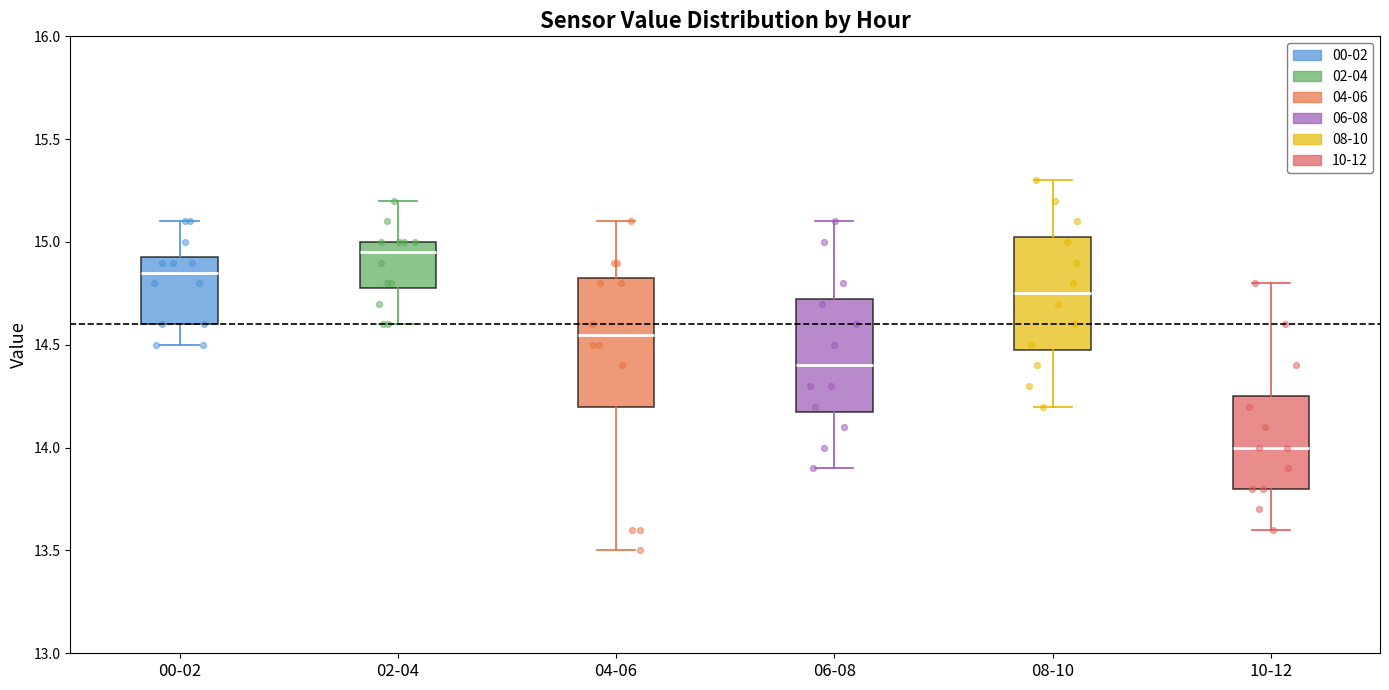

Reading left to right, read every box against the y-axis: the position of its median line, the range the box covers, and the ends of its whiskers. The values are not printed on the chart, so give them approximately, as read against the axis.

00-02: median 14.85, box 14.60 to 14.95, whiskers 14.50 to 15.10
02-04: median 14.95, box 14.80 to 15.00, whiskers 14.60 to 15.20
04-06: median 14.55, box 14.20 to 14.85, whiskers 13.50 to 15.10
06-08: median 14.40, box 14.20 to 14.75, whiskers 13.90 to 15.10
08-10: median 14.75, box 14.50 to 15.05, whiskers 14.20 to 15.30
10-12: median 14.00, box 13.80 to 14.25, whiskers 13.60 to 14.80